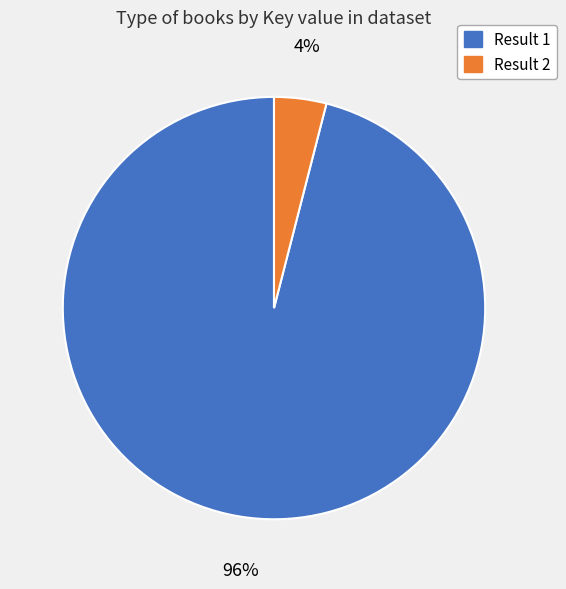

To the nearest percent, what is the average slice percentage?

50%